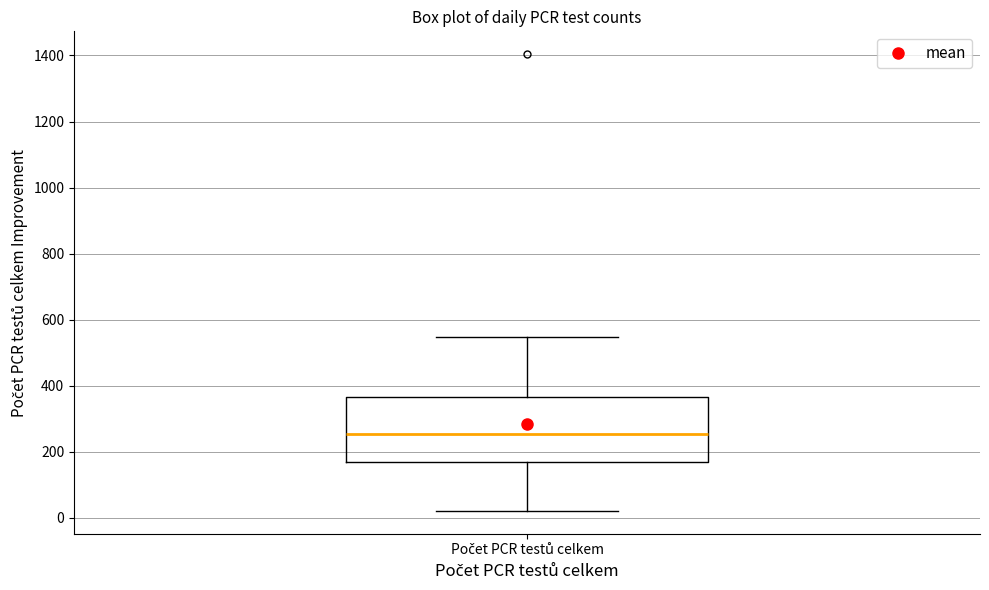

Transcribe this box plot: give where the median line is, the range the box spans, and where the two whiskers end, as read against the y-axis. The values are not printed on the chart, so give them approximately, as read against the axis.

median 260, box 160 to 360, whiskers 20 to 540